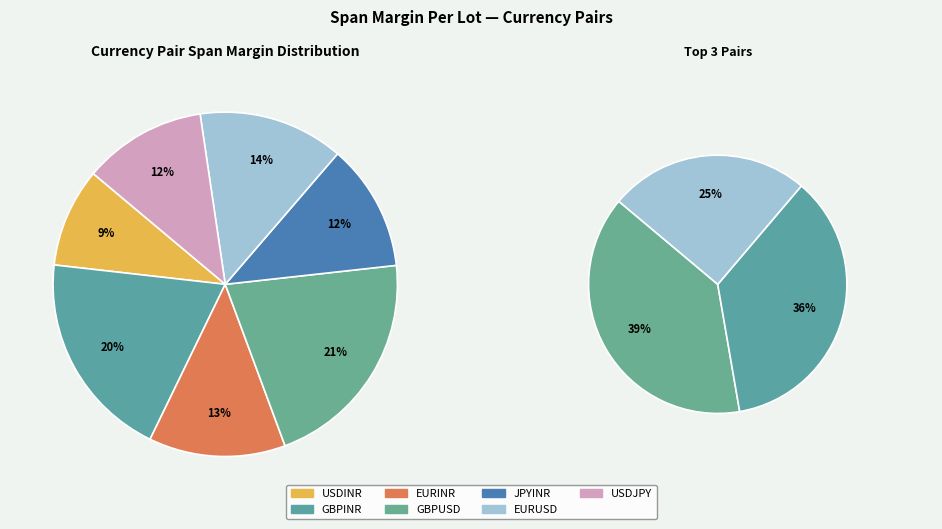

Count the number of slices in the pie.

7